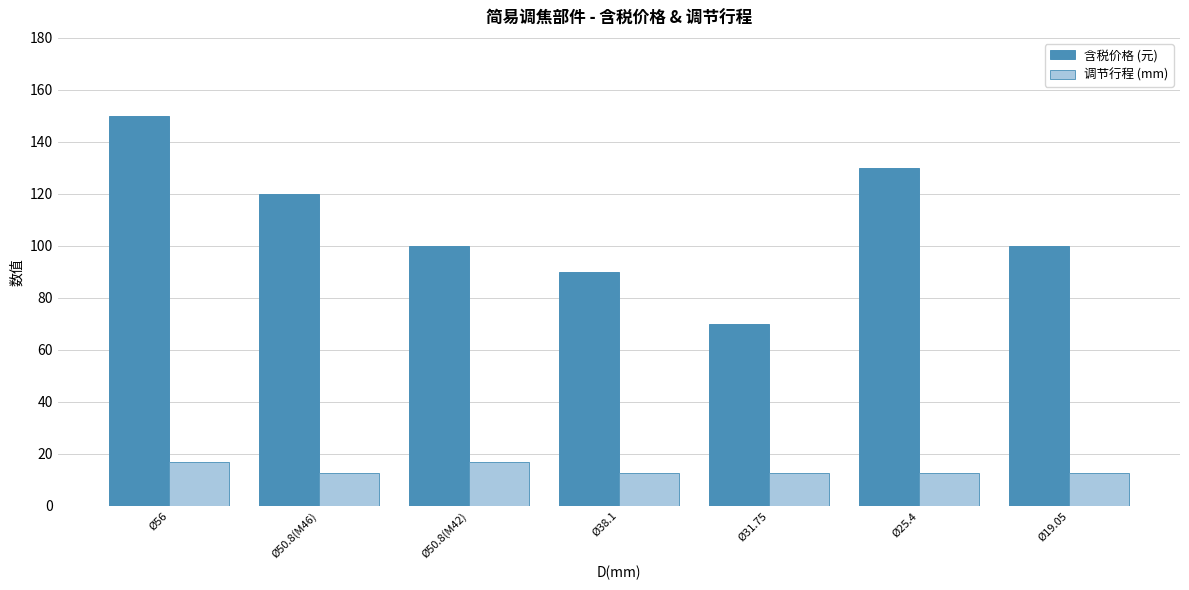

What is the difference between the maximum and minimum values in the 含税价格 (元) series?

80.0